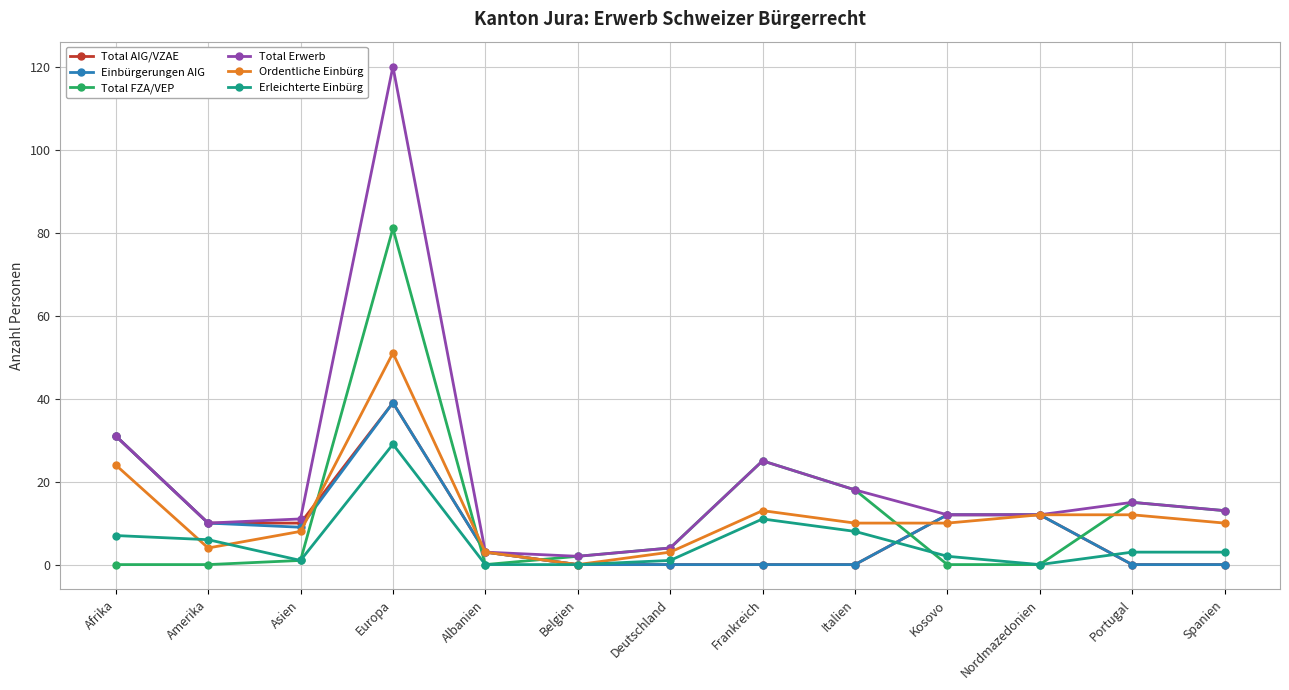

Where do Erleichterte Einbürg and Ordentliche Einbürg first cross each other?

Afrika and Amerika